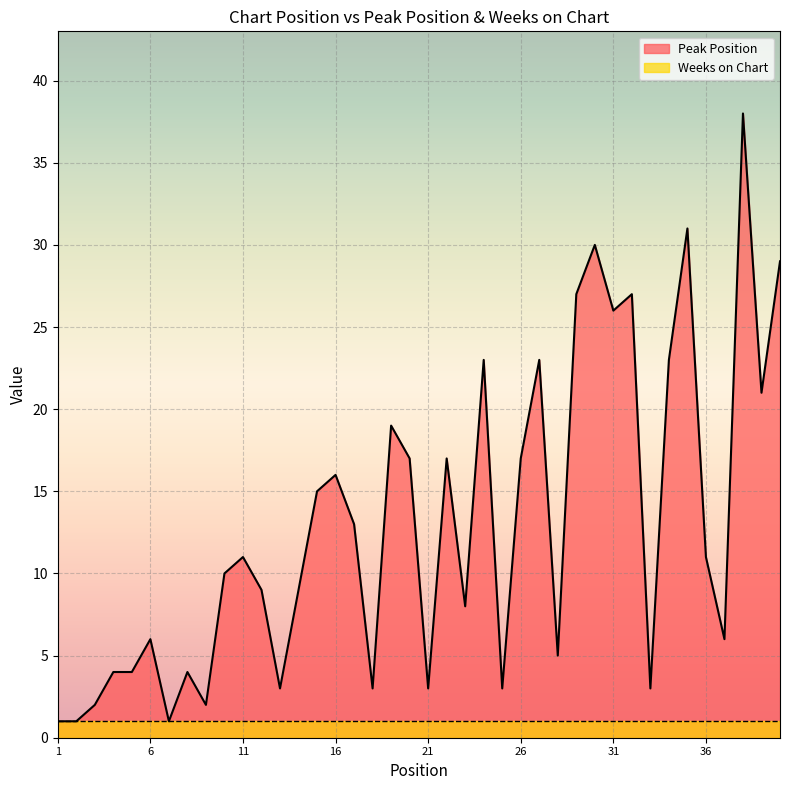

Read the value at 15, to the nearest 5.

15